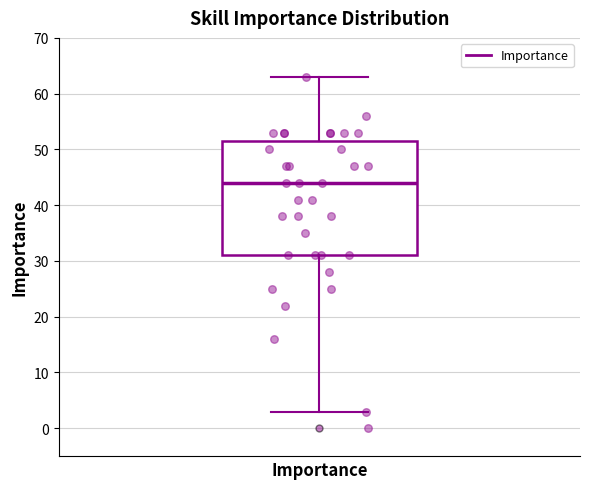

Transcribe this box plot: give where the median line is, the range the box spans, and where the two whiskers end, as read against the y-axis. The values are not printed on the chart, so give them approximately, as read against the axis.

median 44, box 31 to 52, whiskers 3 to 63